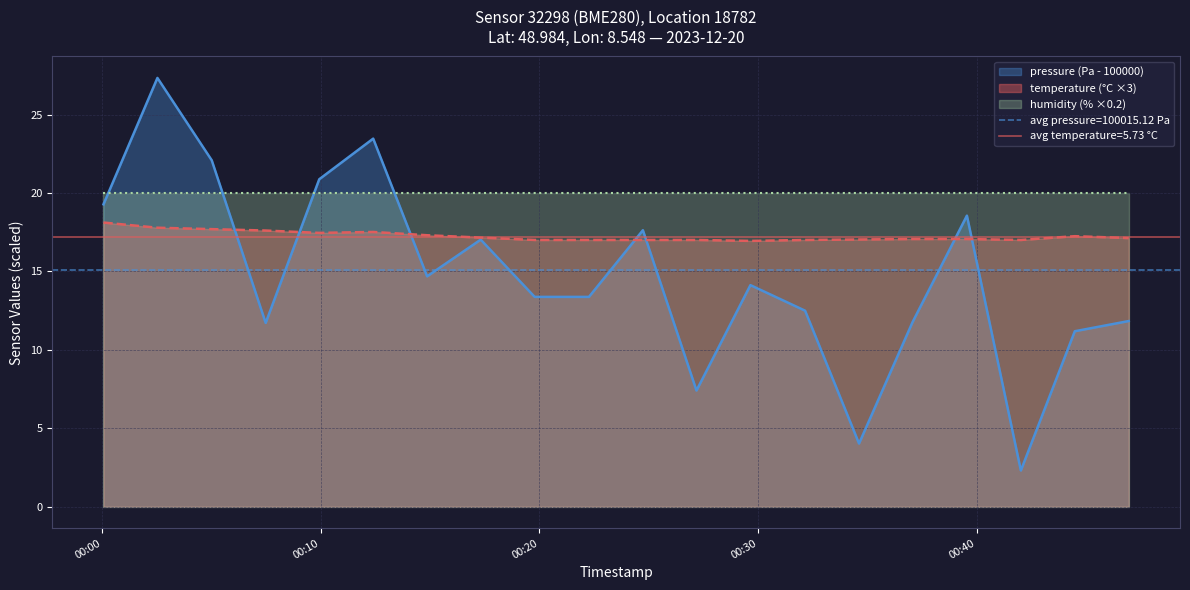

Which series ends up on top after the final intersection of pressure and temperature?

temperature